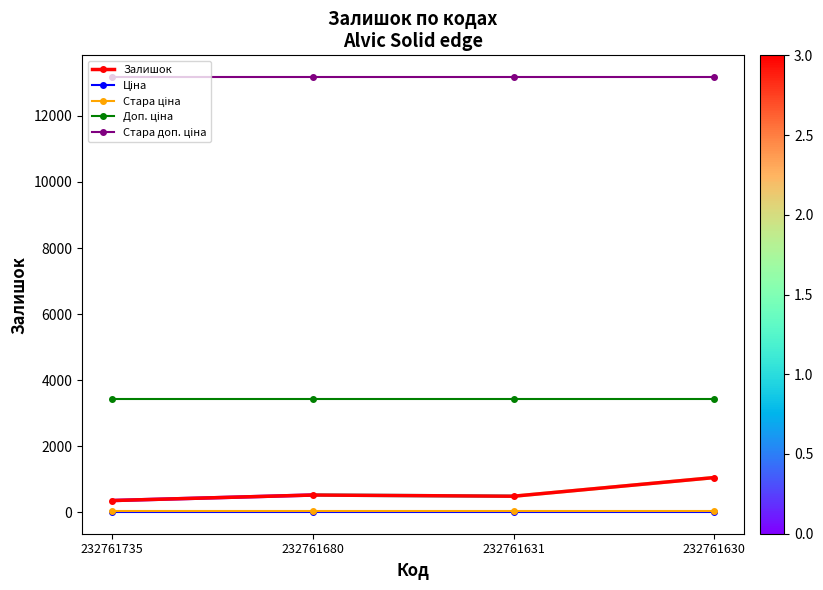

Which series changed the most between 232761735 and 232761630?

Залишок